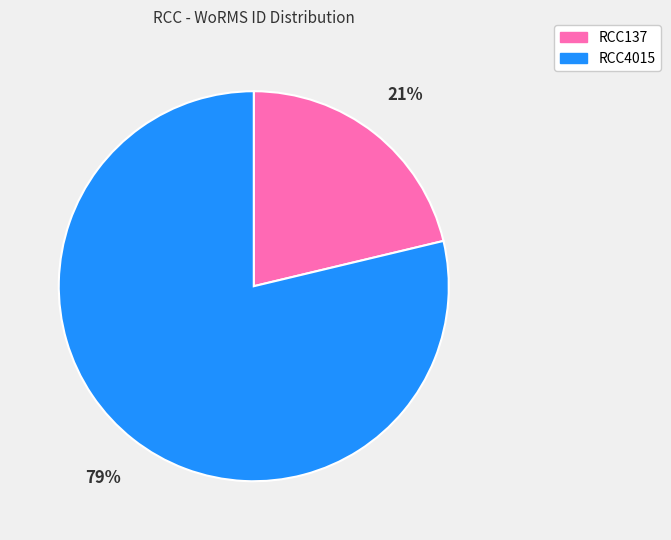

To the nearest percent, what is the average slice percentage?

50%